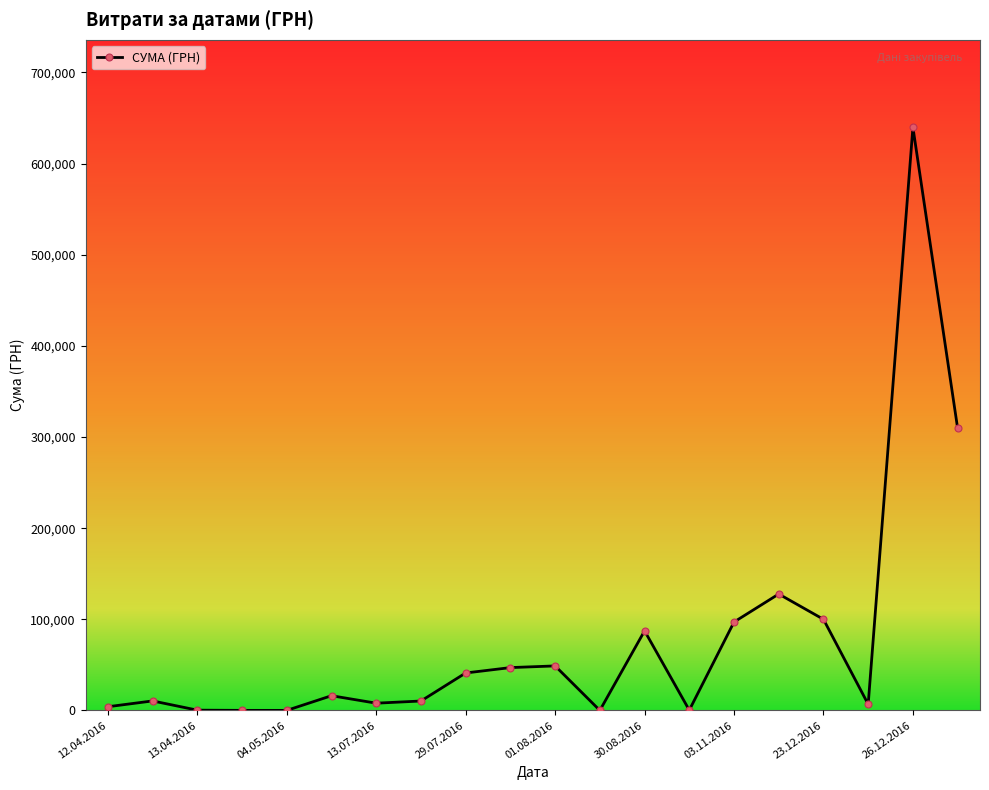

True or false: the data has more than 1 interior local peaks.

True